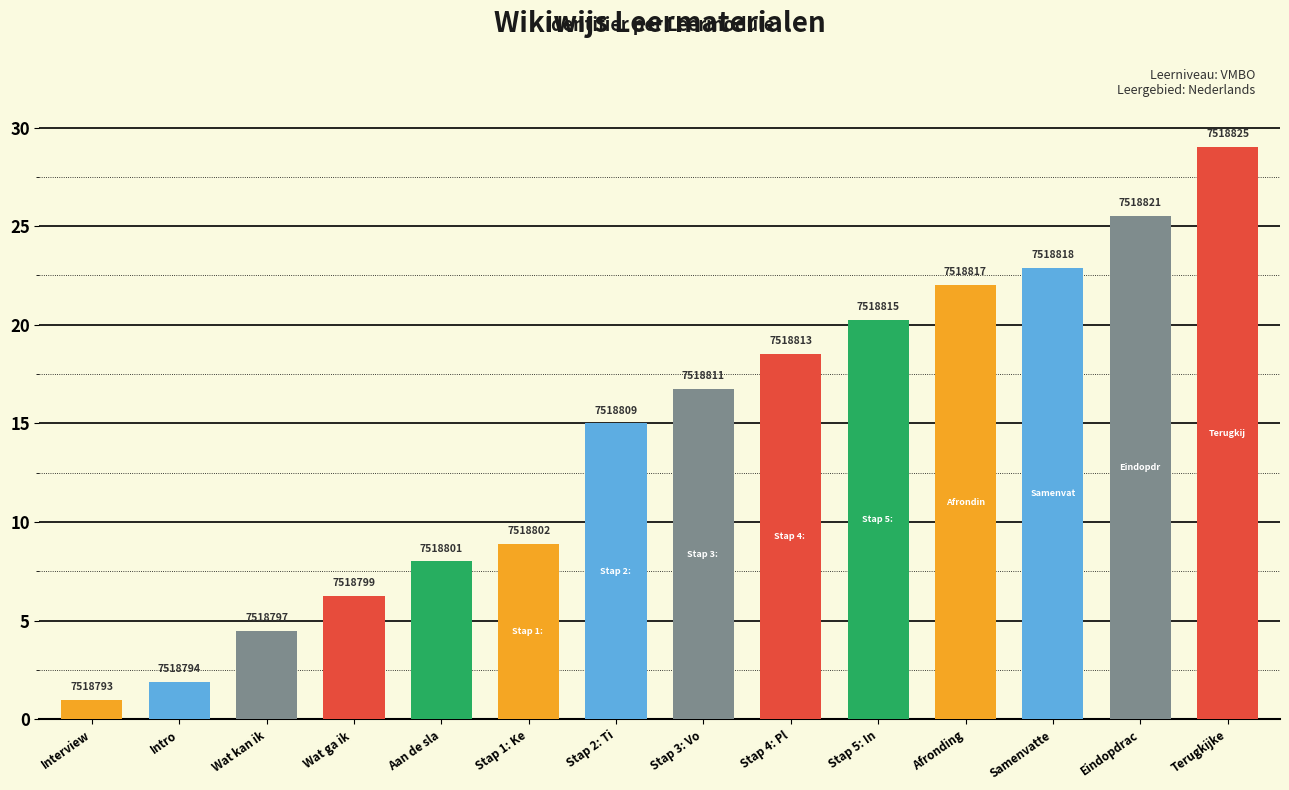

Between Stap 4: Pl and Stap 5: In, which is larger?

Stap 5: In